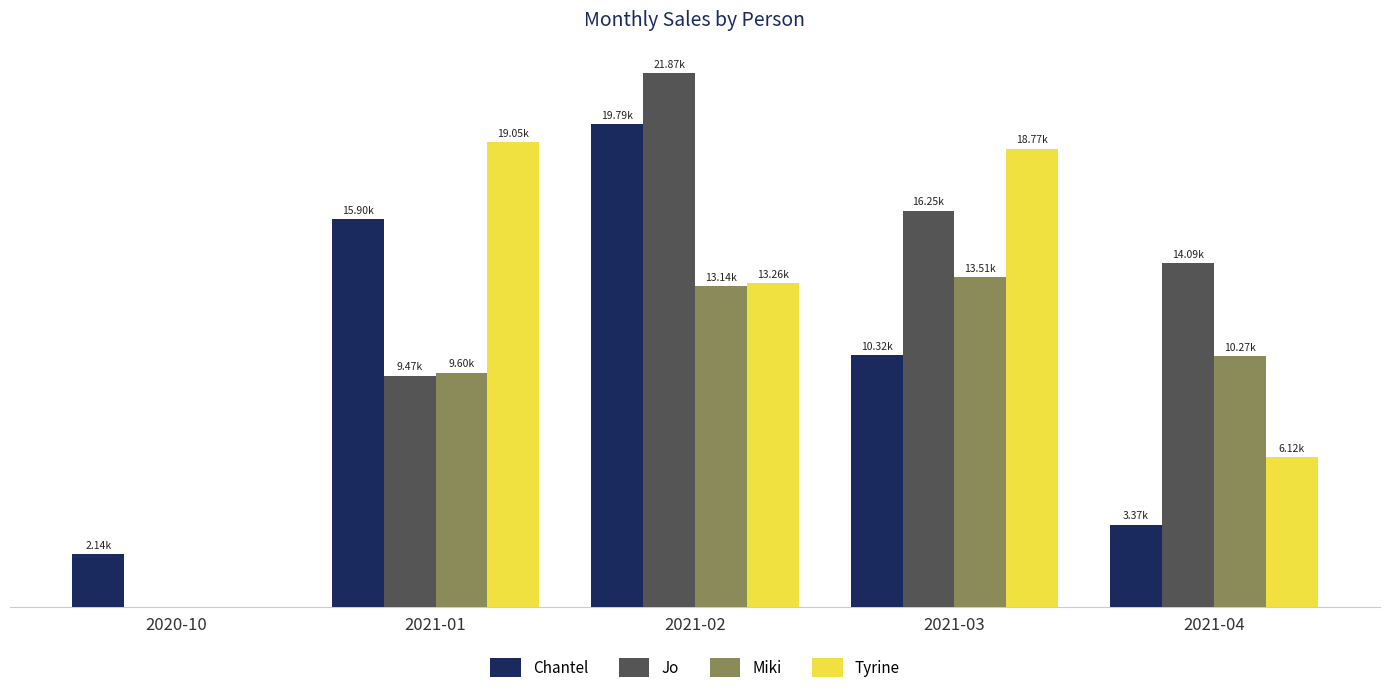

What is the difference between the Tyrine values at 2020-10 and 2021-01?

19053.7